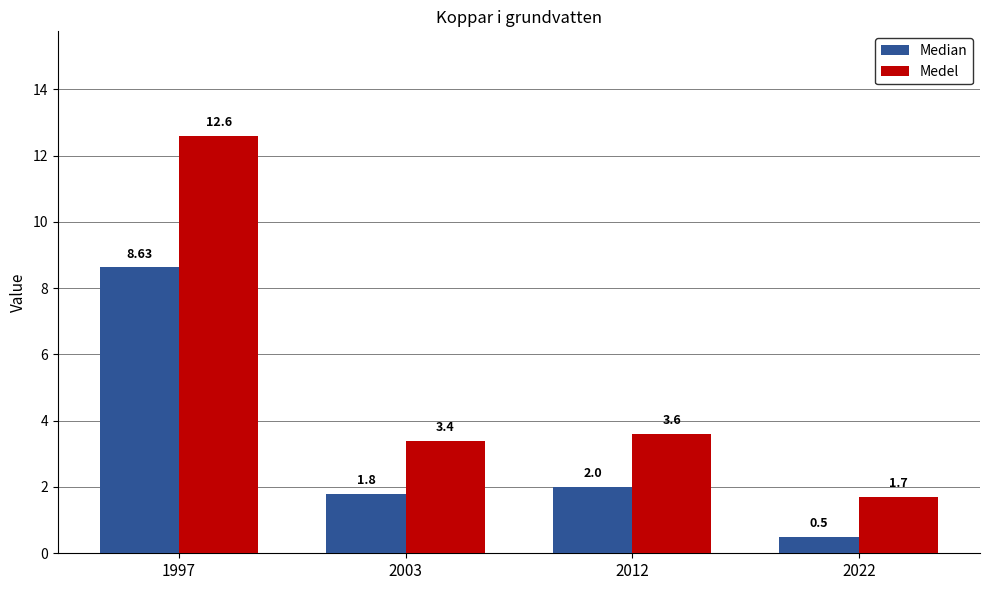

Which label corresponds to the smallest value in the chart?

2022